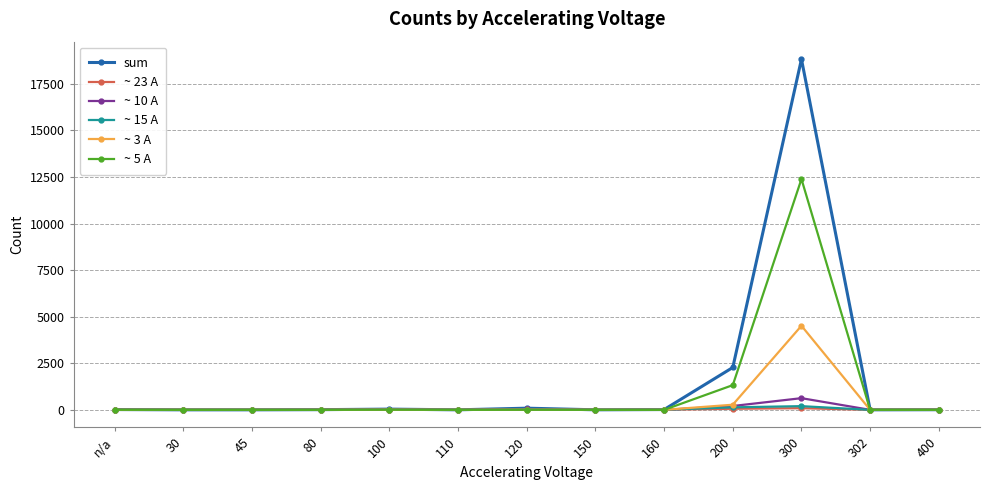

At which category is the sum across all series the highest?

300